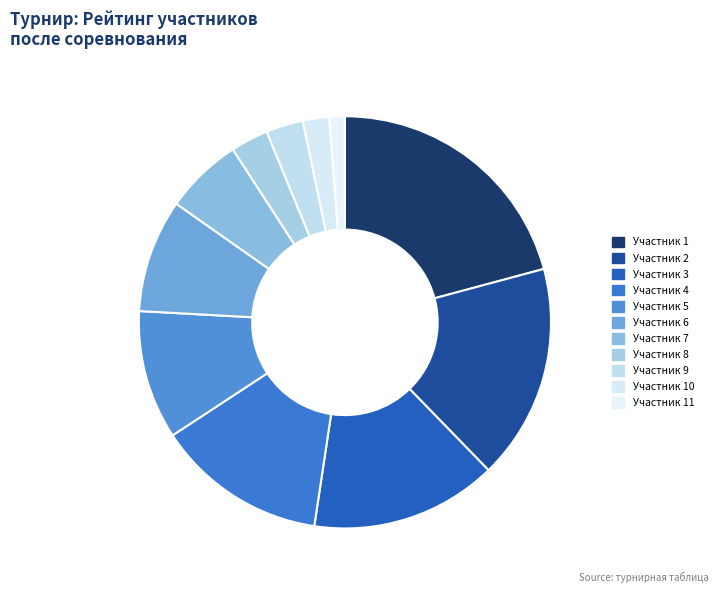

To the nearest percent, what is the difference between the largest and smallest slice percentages?

20%